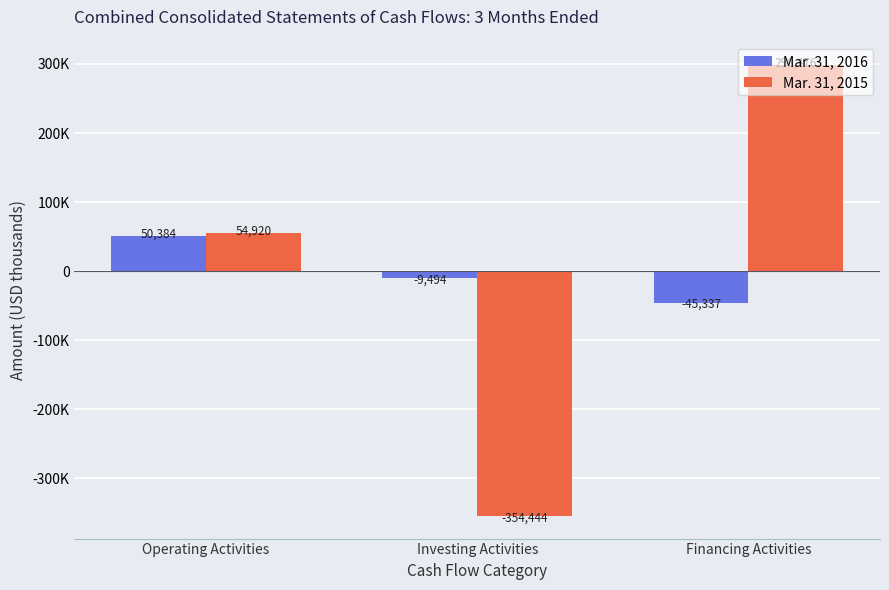

Between Operating Activities and Investing Activities, which series saw the biggest shift?

Mar. 31, 2015